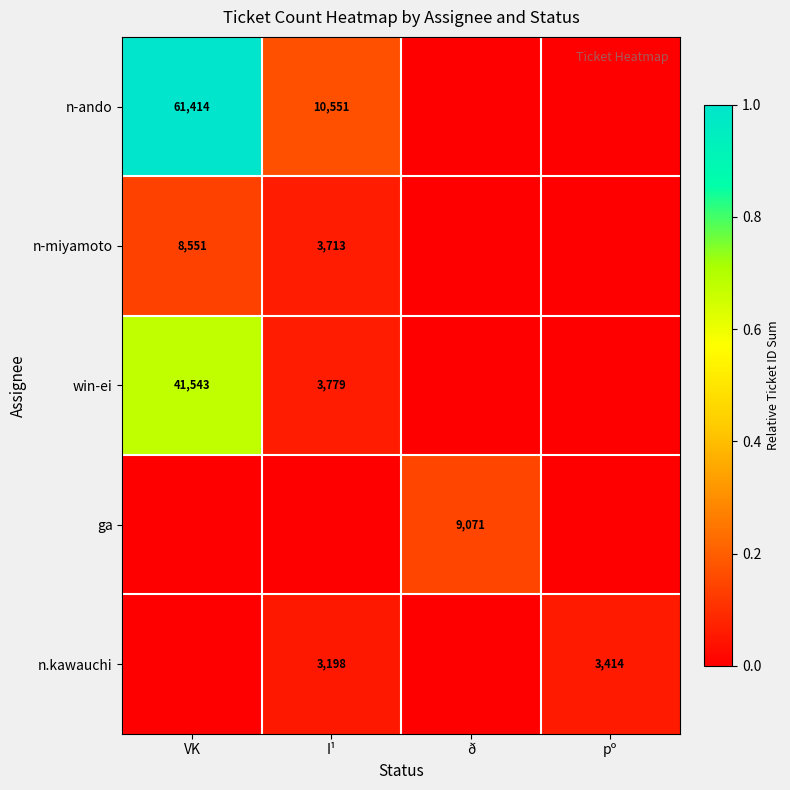

What is the difference between the highest and lowest values at I¹?

0.2